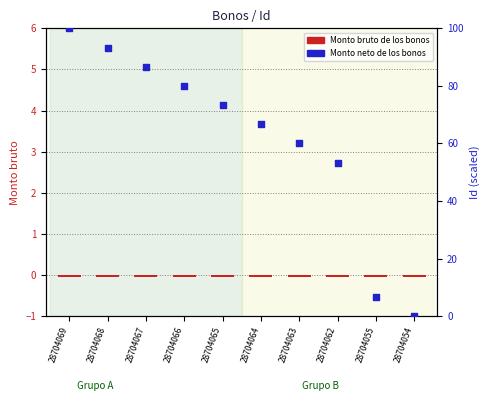

Which series has the widest spread of Y values?

Monto neto de los bonos